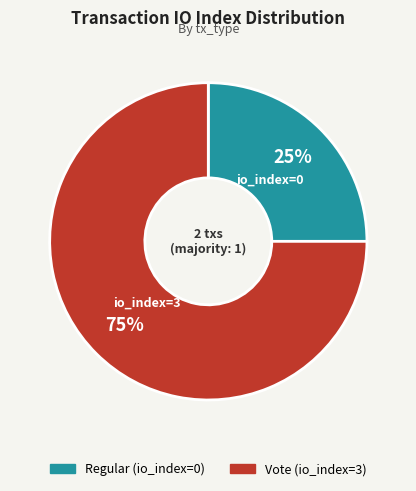

The Regular (io_index=0) slice represents 36% of the pie. True or false?

False